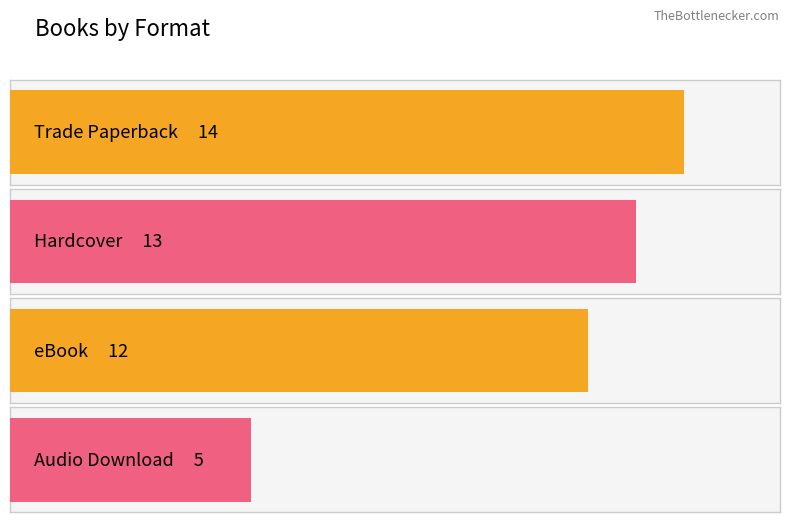

What position from the left is Audio Download?

4